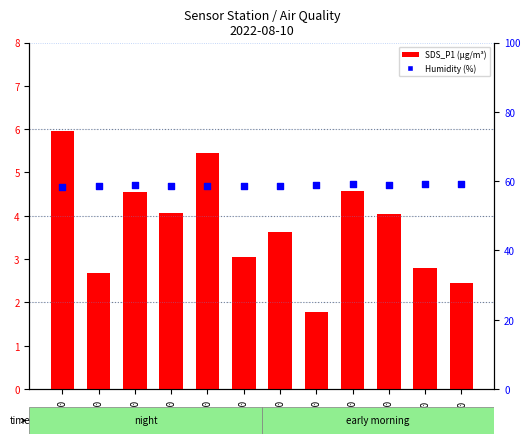

What is the total value across all series at 02:00?

63.3